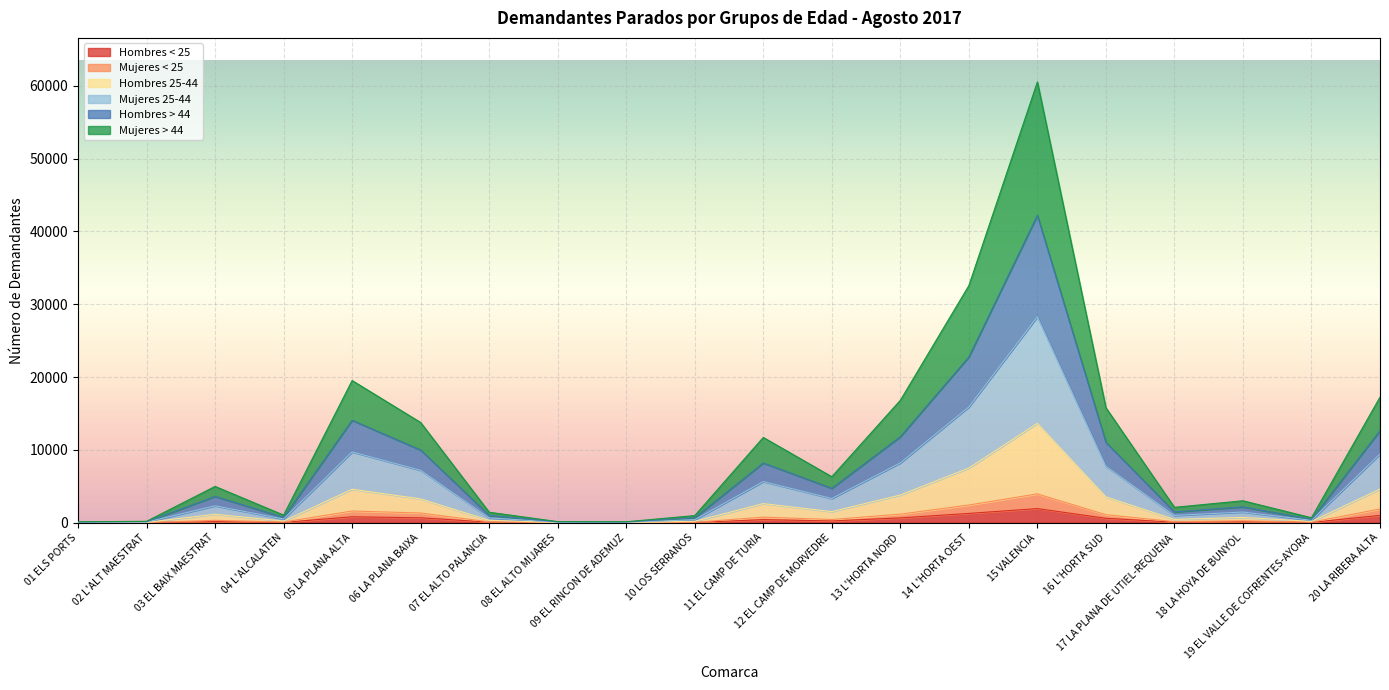

What are all the series names shown in the legend?

Hombres < 25, Mujeres < 25, Hombres 25-44, Mujeres 25-44, Hombres > 44, Mujeres > 44